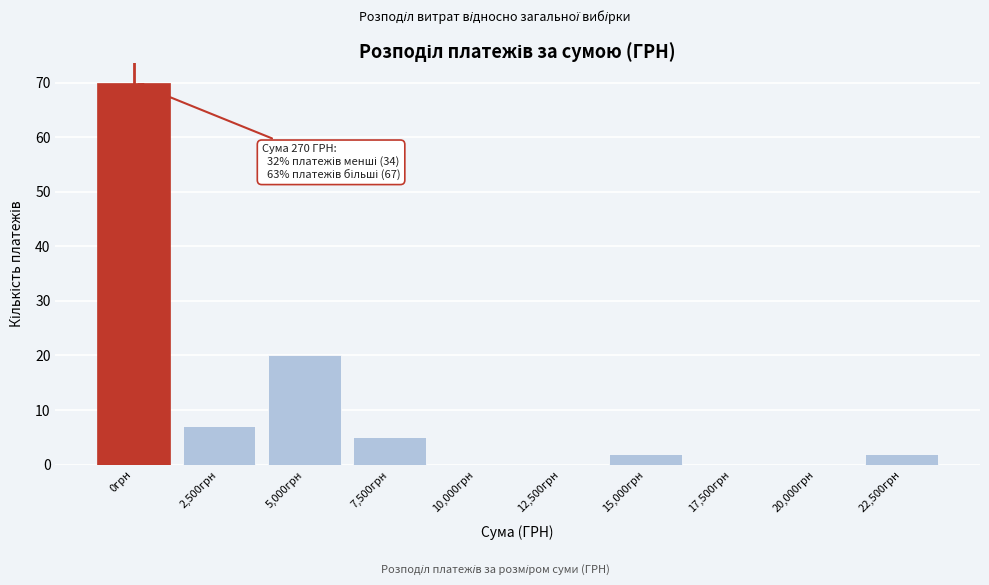

Reading left to right, transcribe all the data shown in this chart.

0грн=70	2,500грн=7	5,000грн=20	7,500грн=5	10,000грн=0	12,500грн=0	15,000грн=2	17,500грн=0	20,000грн=0	22,500грн=2